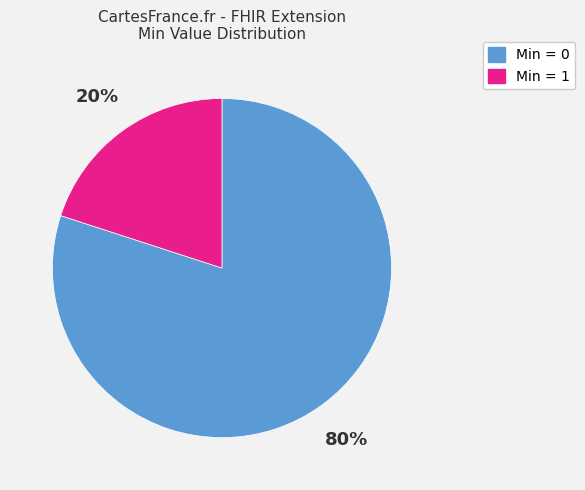

How many segments does this pie chart have?

2